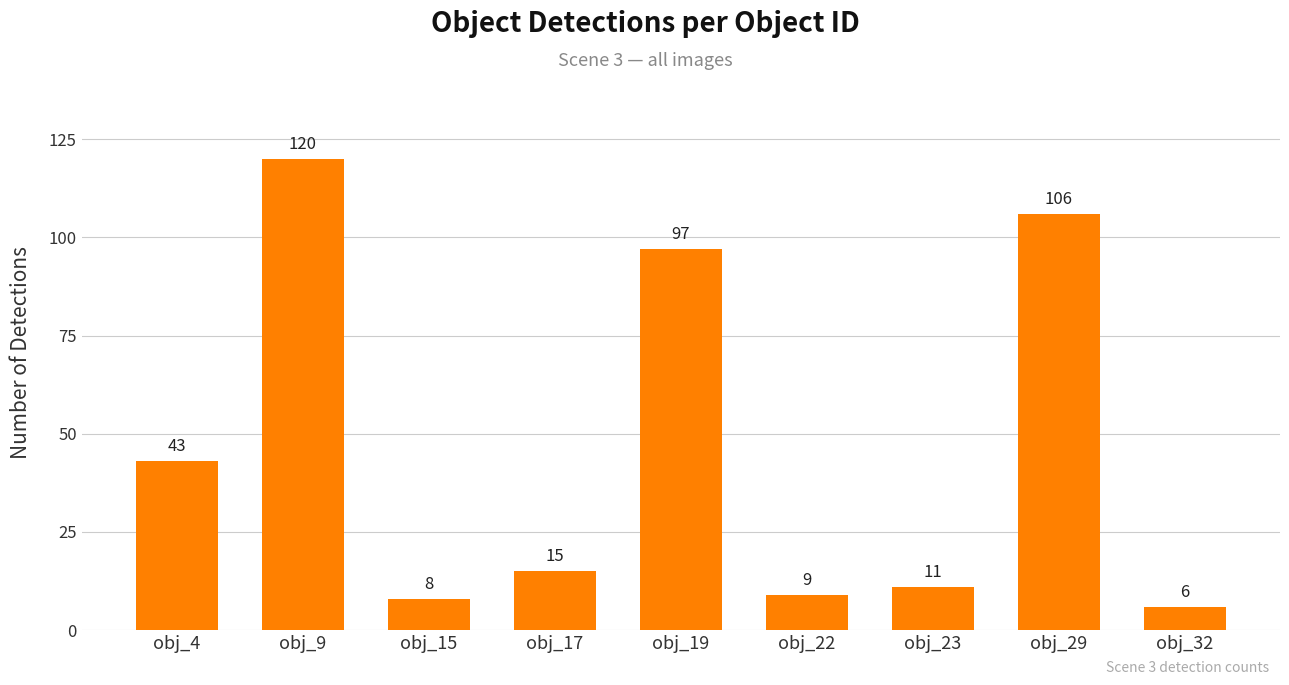

Which label corresponds to the smallest value in the chart?

obj_32